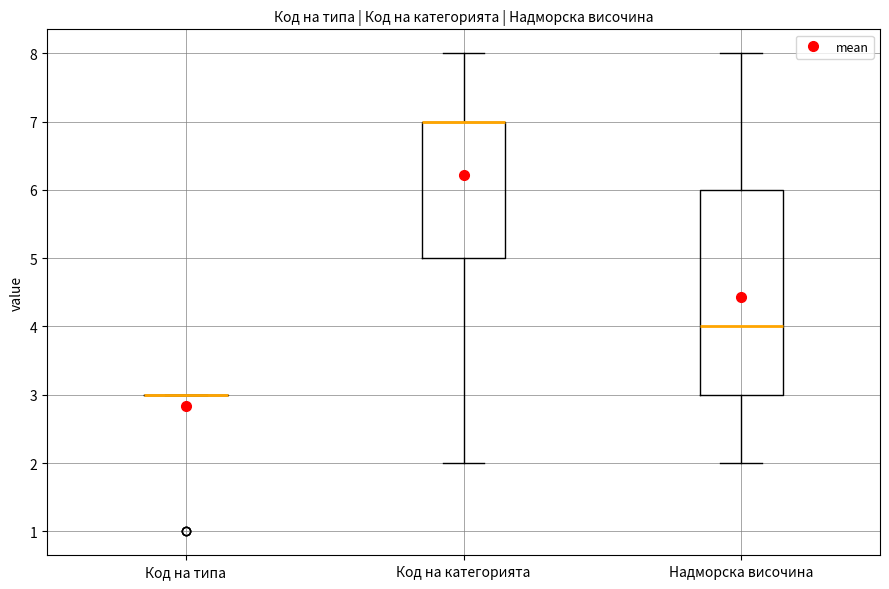

Which box is the tallest, from its lower edge to its upper edge?

Надморска височина